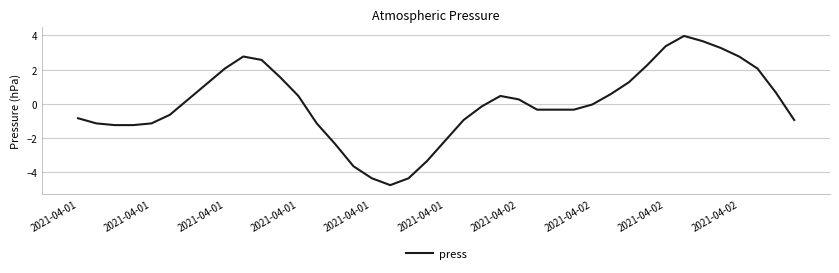

What is the greatest value displayed?

4.0